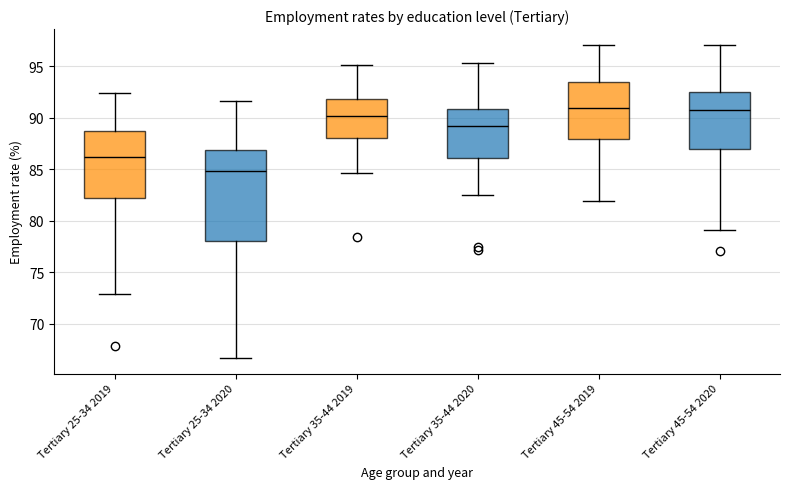

Which box's median line is the lowest?

Tertiary 25-34 2020